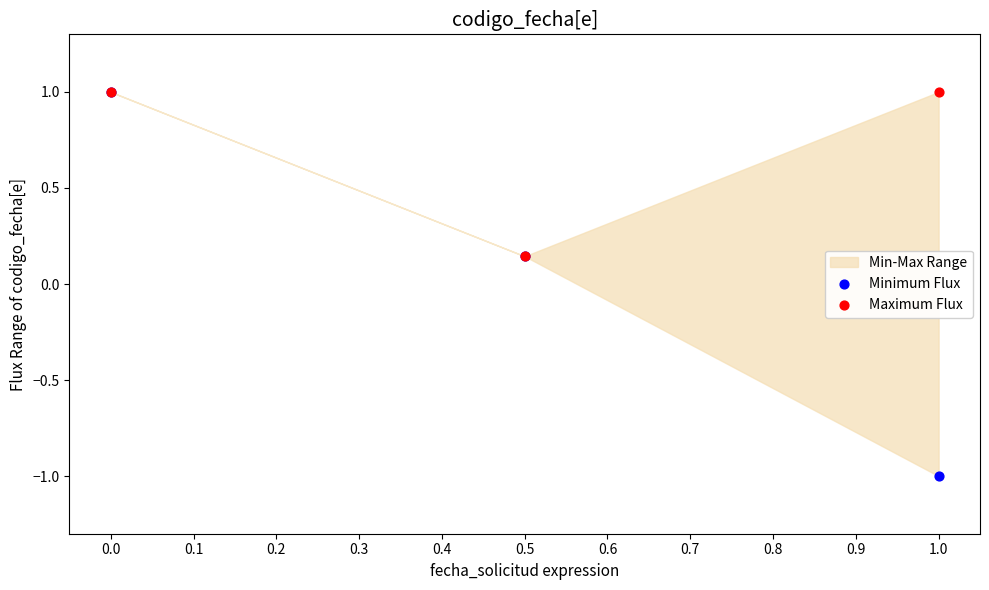

Which series reaches the maximum Y coordinate?

Minimum Flux